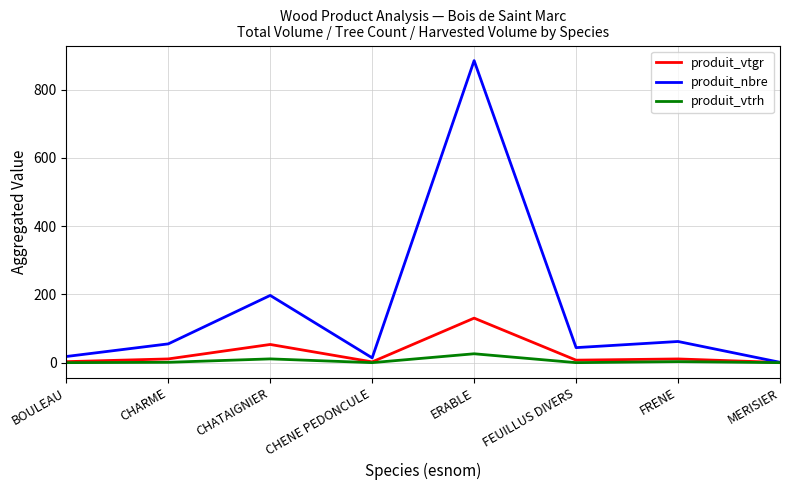

Which series has the widest spread of values?

produit_nbre